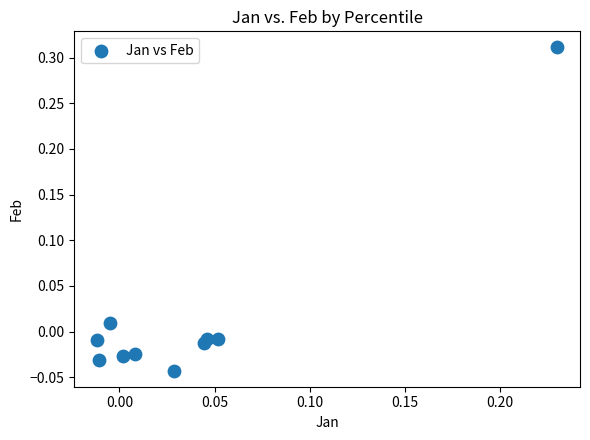

What is the range of Y values (max minus min)?

0.4